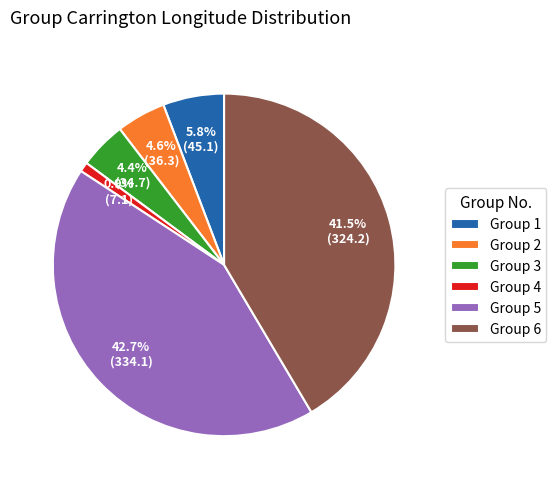

Is there any slice that represents more than half of the pie?

No